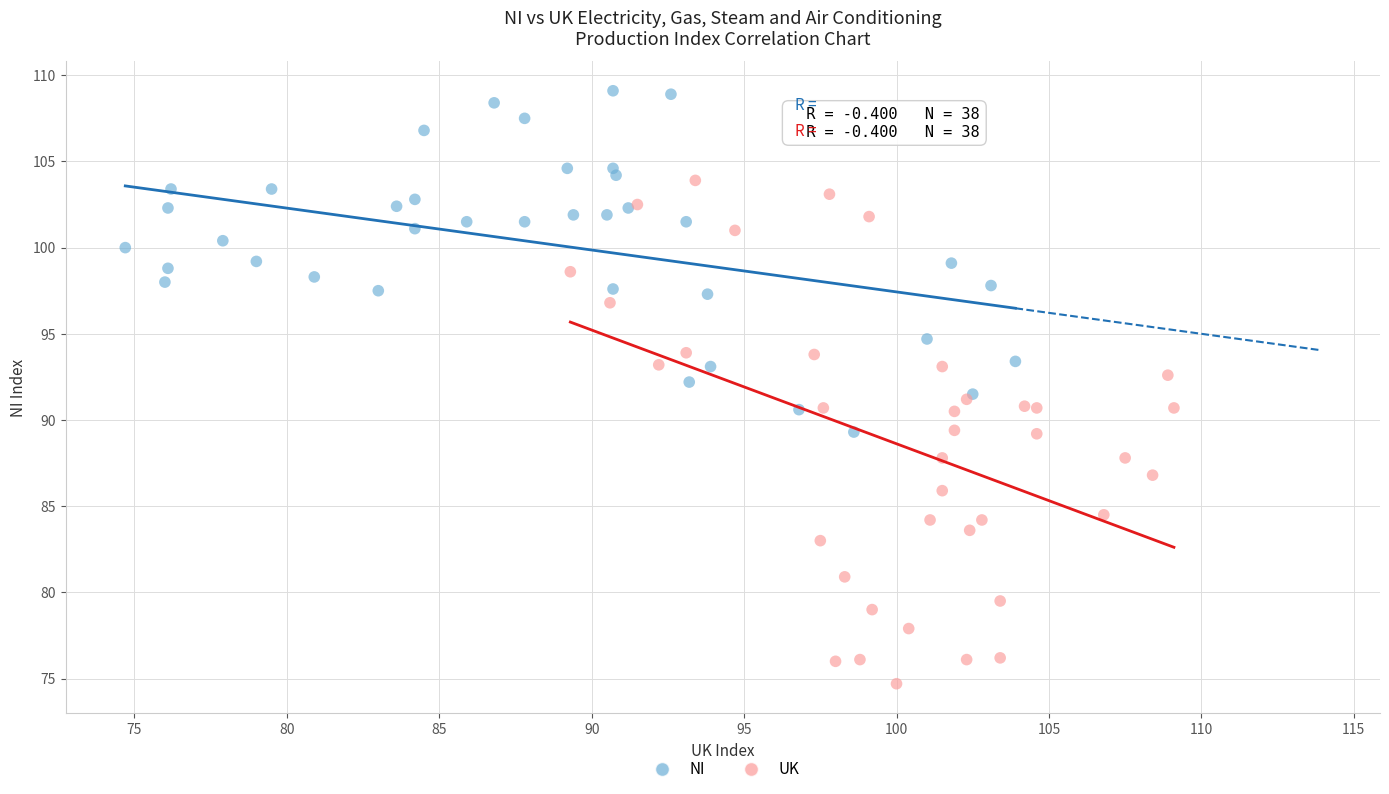

Which series contains the highest Y value?

NI